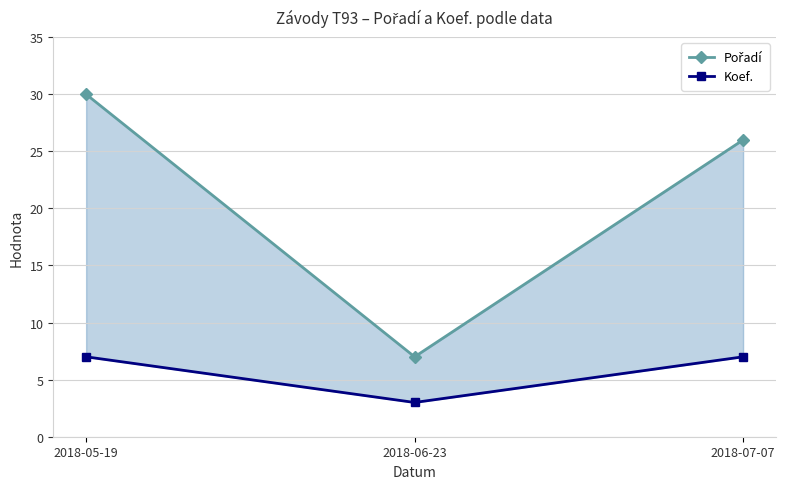

What value does the Pořadí series have at 2018-05-19, to the nearest 10?

30